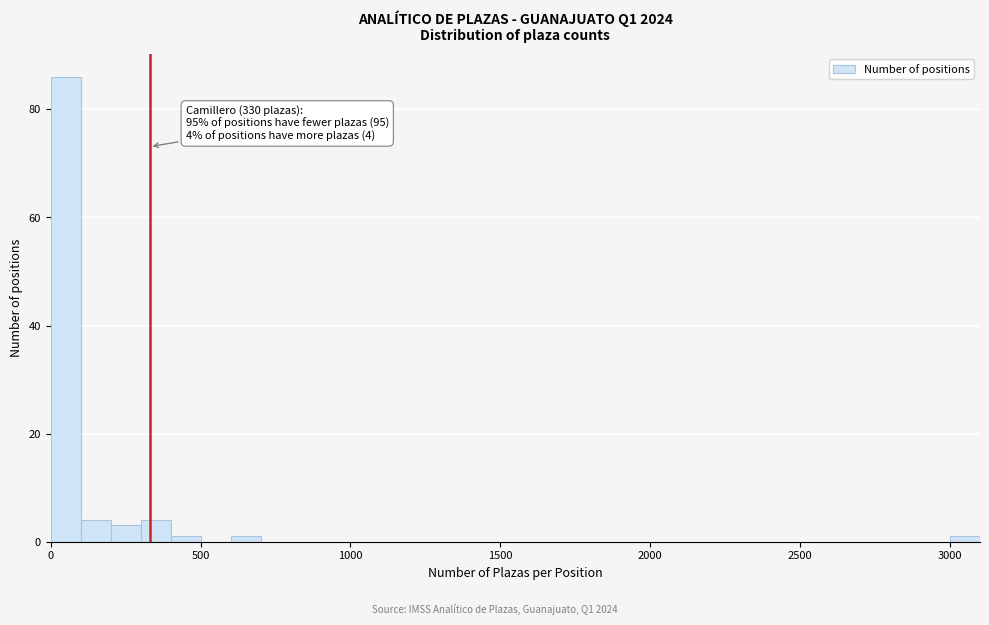

Around what value on the x-axis is the tallest bar? Give the approximate position of its centre, as read against the axis.

50